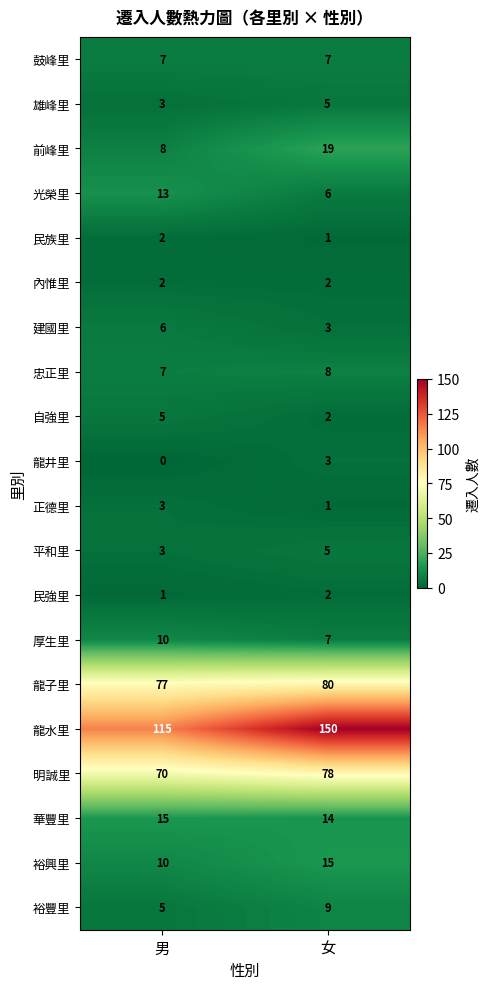

What is the approximate value of 龍子里 at 女?

80